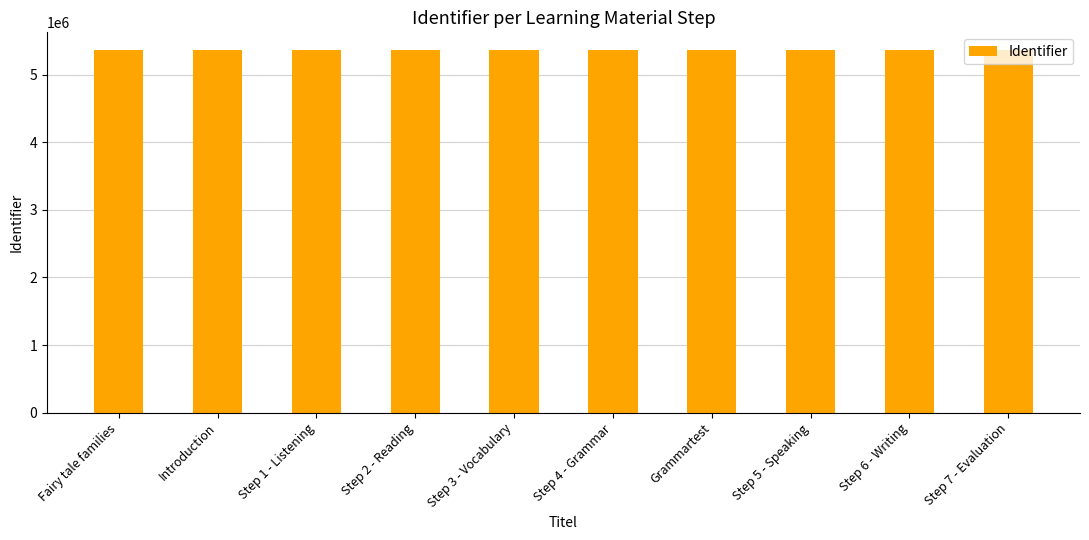

The value at Step 6 - Writing is 8460160. True or false?

False